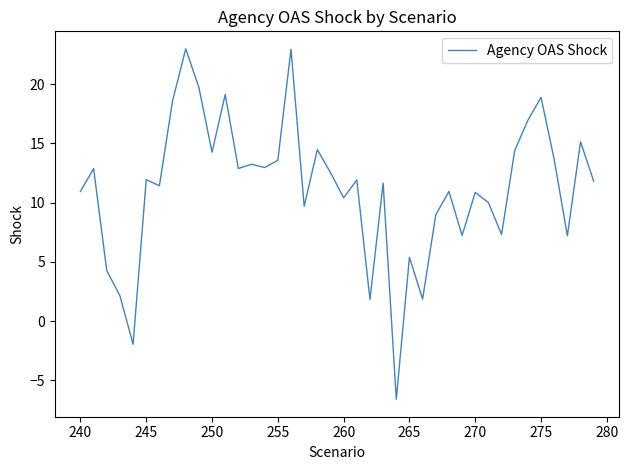

What is the greatest value displayed?

23.0